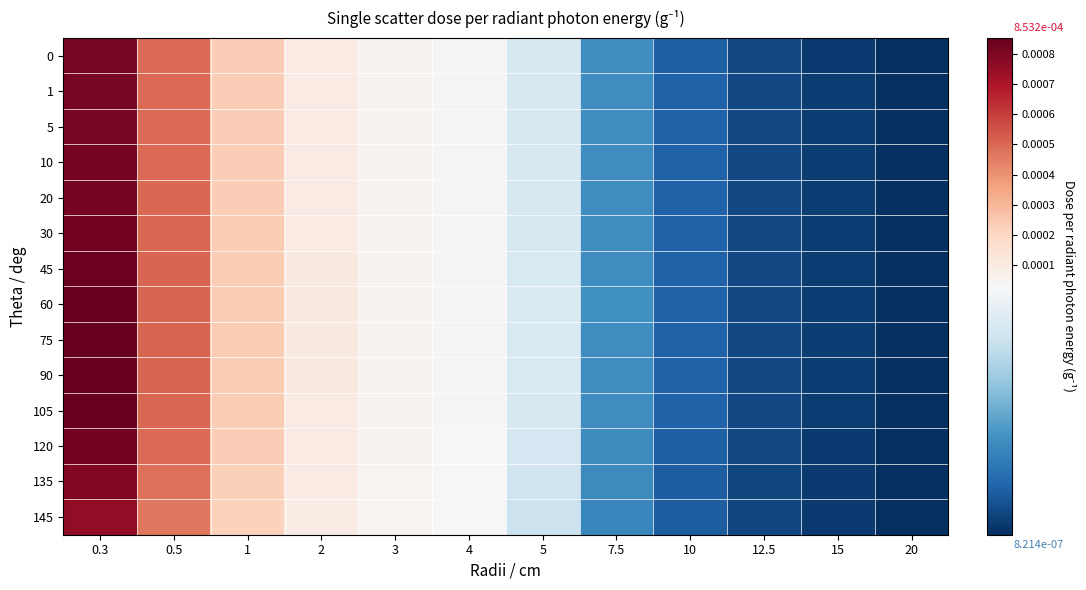

Reading right to left, what are all the values shown in this chart?

0: 20=0.0	15=0.0	12.5=0.0	10=0.0	7.5=0.0	5=0.0	4=0.0	3=0.0	2=0.0	1=0.0	0.5=0.0	0.3=0.0
1: 20=0.0	15=0.0	12.5=0.0	10=0.0	7.5=0.0	5=0.0	4=0.0	3=0.0	2=0.0	1=0.0	0.5=0.0	0.3=0.0
5: 20=0.0	15=0.0	12.5=0.0	10=0.0	7.5=0.0	5=0.0	4=0.0	3=0.0	2=0.0	1=0.0	0.5=0.0	0.3=0.0
10: 20=0.0	15=0.0	12.5=0.0	10=0.0	7.5=0.0	5=0.0	4=0.0	3=0.0	2=0.0	1=0.0	0.5=0.0	0.3=0.0
20: 20=0.0	15=0.0	12.5=0.0	10=0.0	7.5=0.0	5=0.0	4=0.0	3=0.0	2=0.0	1=0.0	0.5=0.0	0.3=0.0
30: 20=0.0	15=0.0	12.5=0.0	10=0.0	7.5=0.0	5=0.0	4=0.0	3=0.0	2=0.0	1=0.0	0.5=0.0	0.3=0.0
45: 20=0.0	15=0.0	12.5=0.0	10=0.0	7.5=0.0	5=0.0	4=0.0	3=0.0	2=0.0	1=0.0	0.5=0.0	0.3=0.0
60: 20=0.0	15=0.0	12.5=0.0	10=0.0	7.5=0.0	5=0.0	4=0.0	3=0.0	2=0.0	1=0.0	0.5=0.0	0.3=0.0
75: 20=0.0	15=0.0	12.5=0.0	10=0.0	7.5=0.0	5=0.0	4=0.0	3=0.0	2=0.0	1=0.0	0.5=0.0	0.3=0.0
90: 20=0.0	15=0.0	12.5=0.0	10=0.0	7.5=0.0	5=0.0	4=0.0	3=0.0	2=0.0	1=0.0	0.5=0.0	0.3=0.0
105: 20=0.0	15=0.0	12.5=0.0	10=0.0	7.5=0.0	5=0.0	4=0.0	3=0.0	2=0.0	1=0.0	0.5=0.0	0.3=0.0
120: 20=0.0	15=0.0	12.5=0.0	10=0.0	7.5=0.0	5=0.0	4=0.0	3=0.0	2=0.0	1=0.0	0.5=0.0	0.3=0.0
135: 20=0.0	15=0.0	12.5=0.0	10=0.0	7.5=0.0	5=0.0	4=0.0	3=0.0	2=0.0	1=0.0	0.5=0.0	0.3=0.0
145: 20=0.0	15=0.0	12.5=0.0	10=0.0	7.5=0.0	5=0.0	4=0.0	3=0.0	2=0.0	1=0.0	0.5=0.0	0.3=0.0